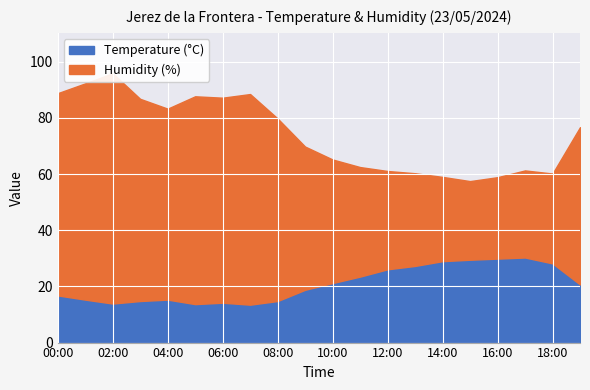

Which series has the largest total across all categories?

Humidity (%)